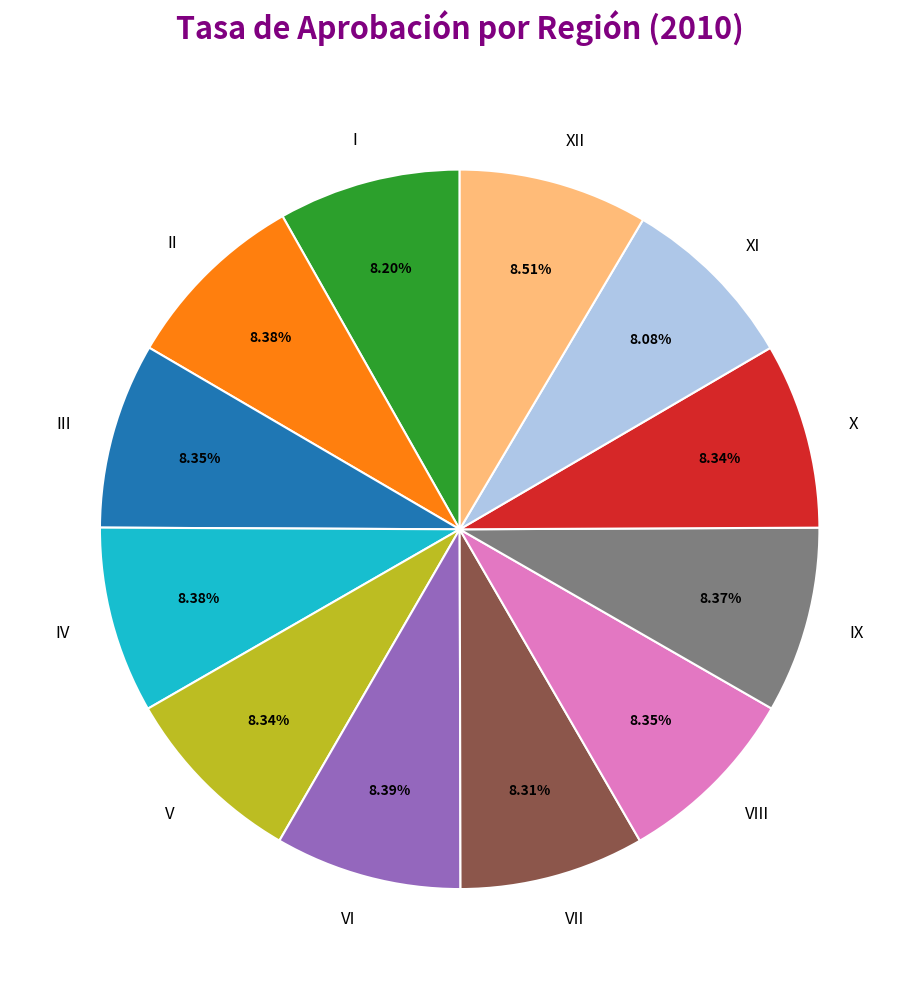

How many slices are in this pie chart?

12